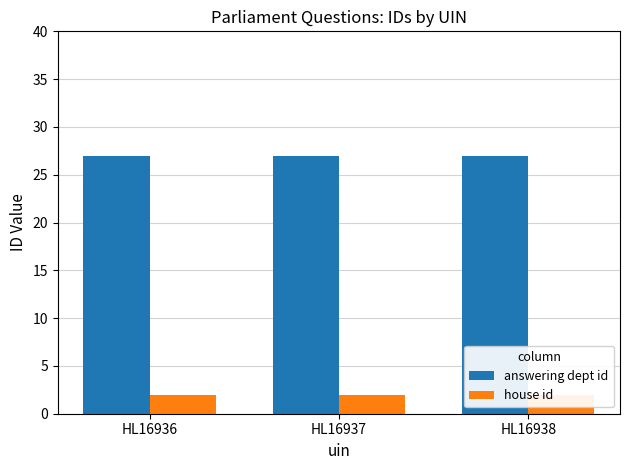

How many bars are there in total?

6